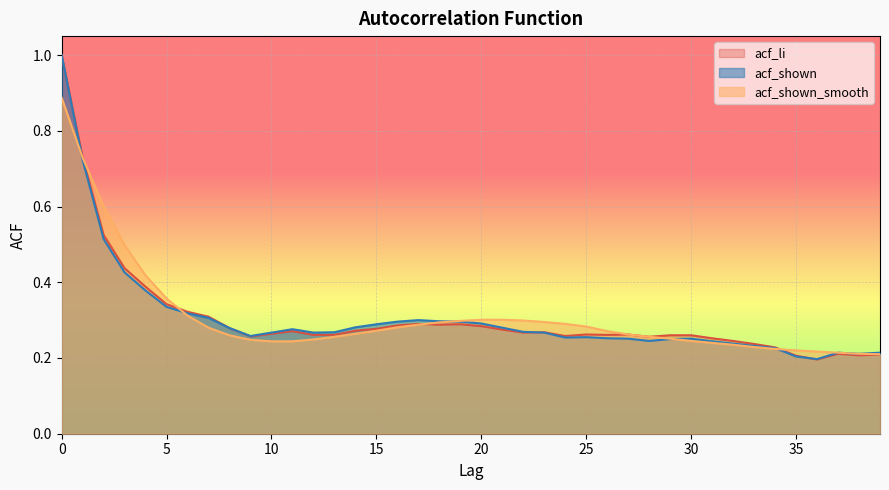

Which series has the largest range (max minus min)?

acf_li